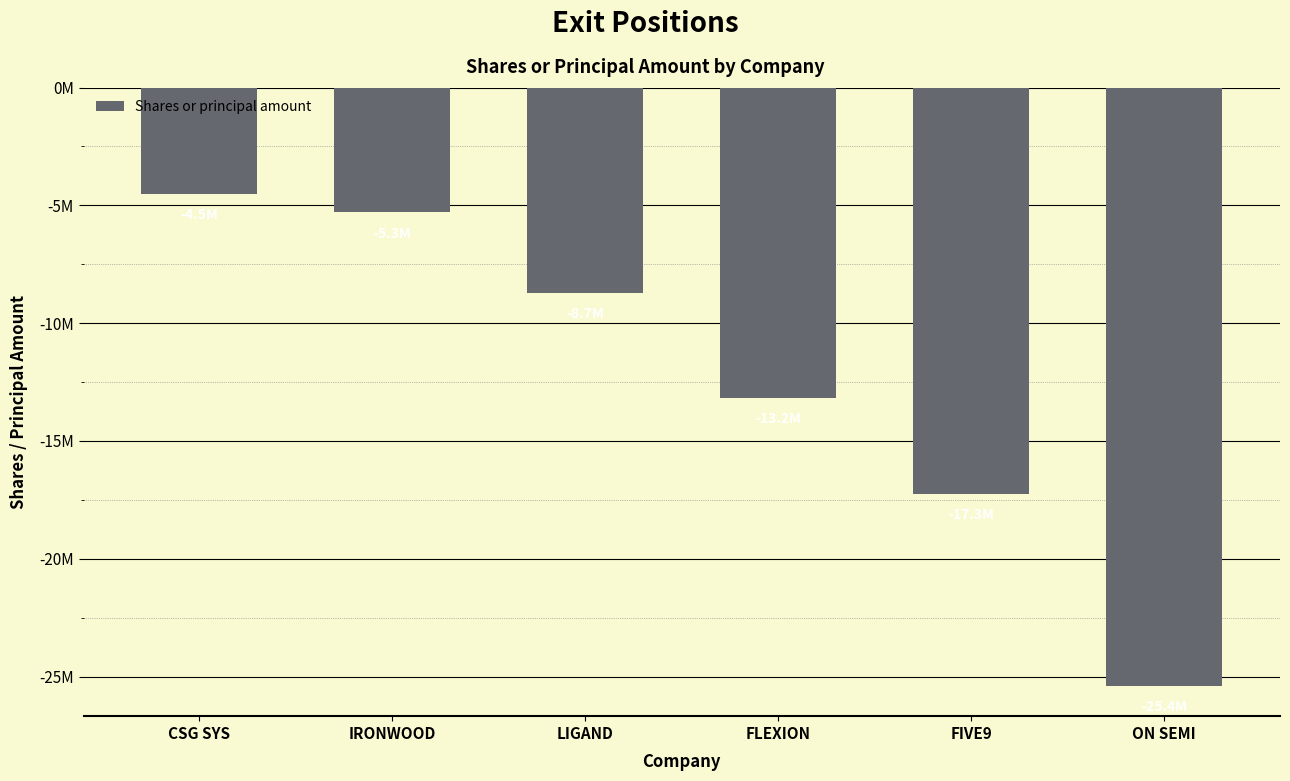

What is the average value?

-12391833